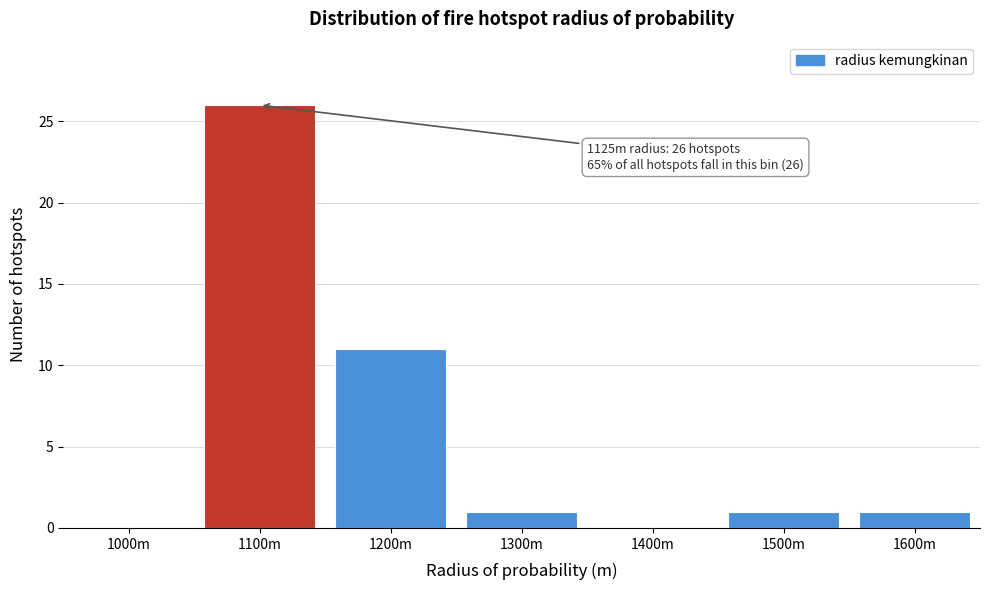

Reading left to right, extract all data points from this chart.

1000m=0	1100m=26	1200m=11	1300m=1	1400m=0	1500m=1	1600m=1